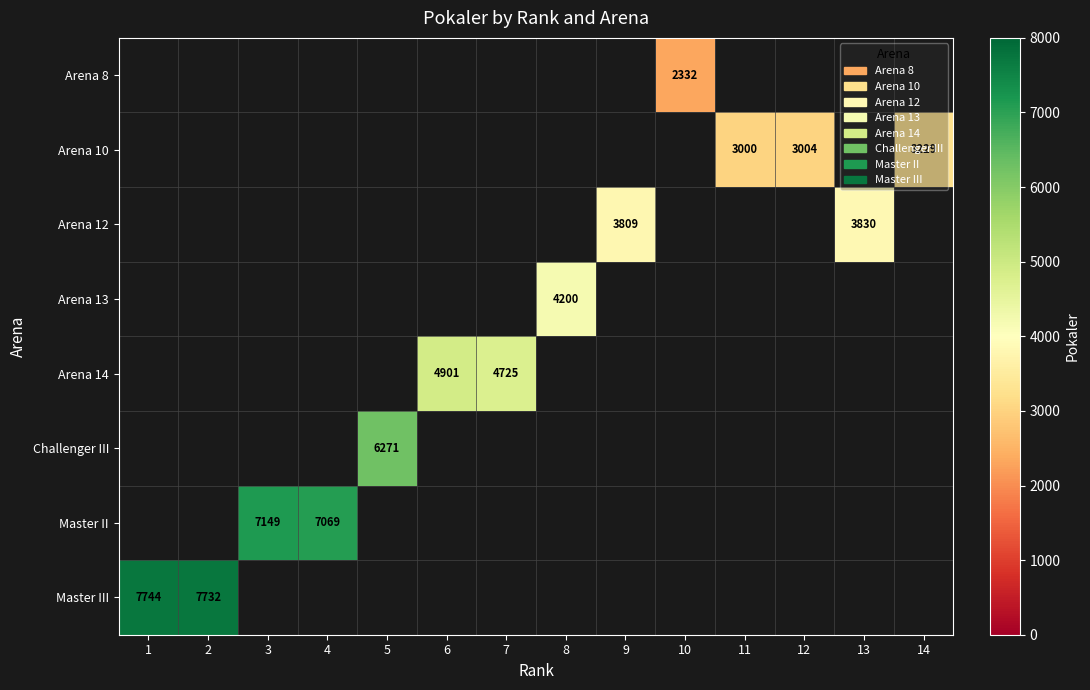

Which has a higher value, 13 or 8?

8